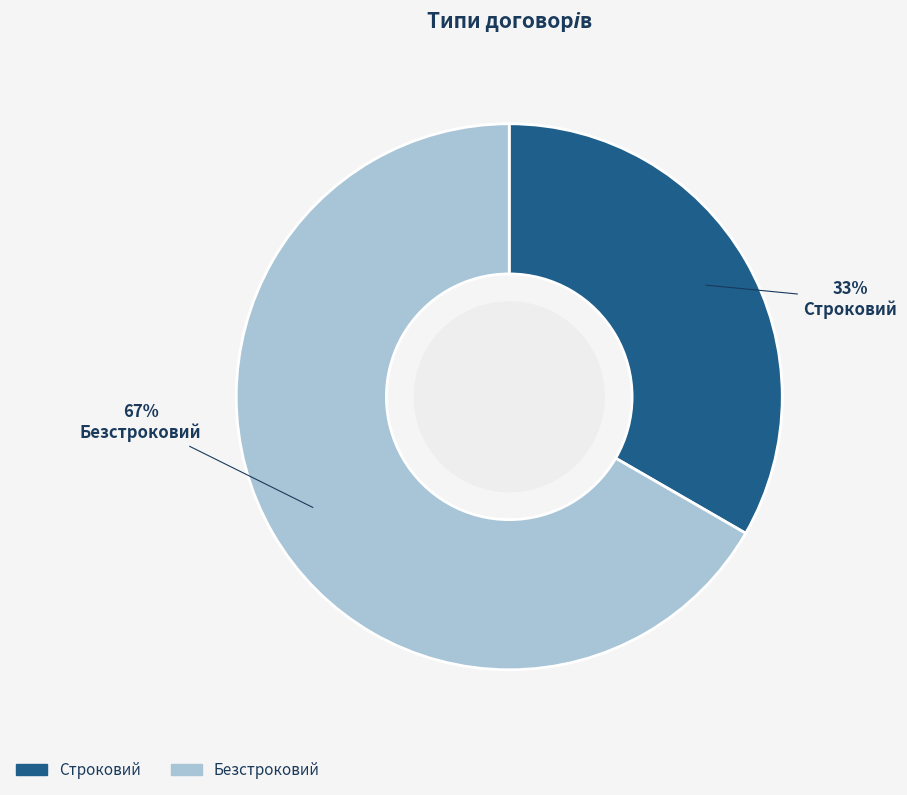

Which slice is the largest?

Безстроковий